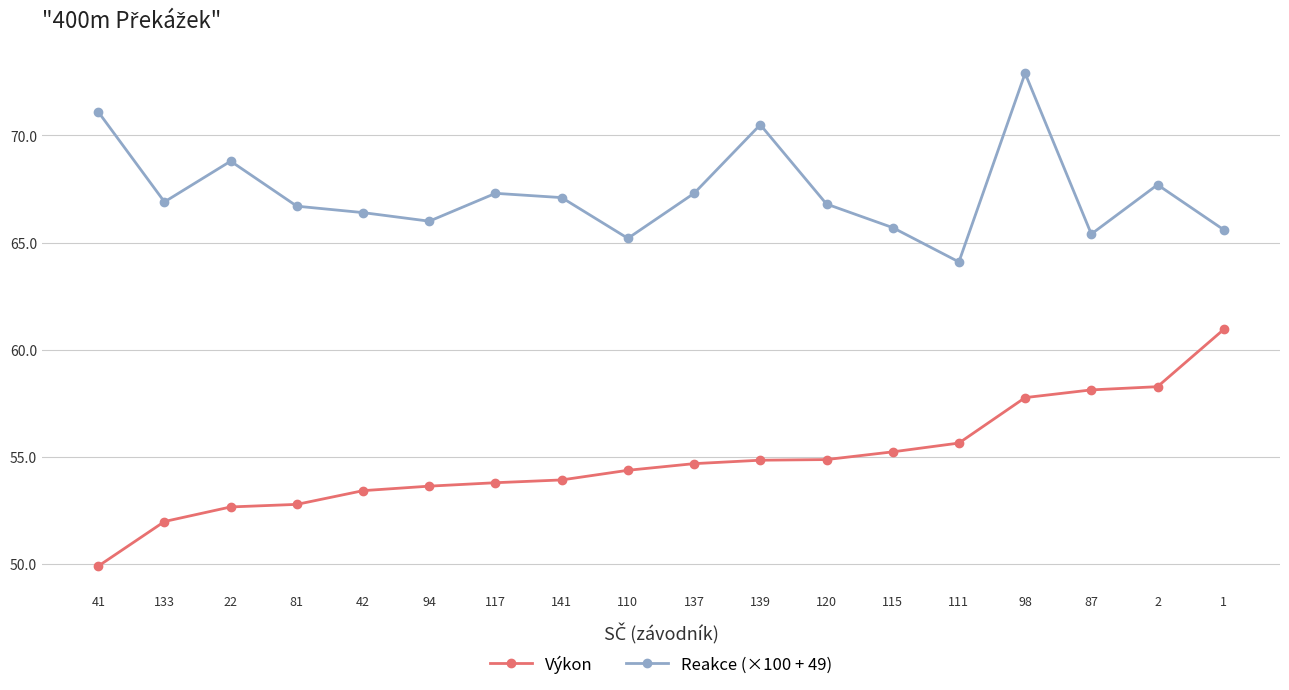

What is the difference between the second highest and minimum values in the Reakce (×100 + 49) series?

7.0